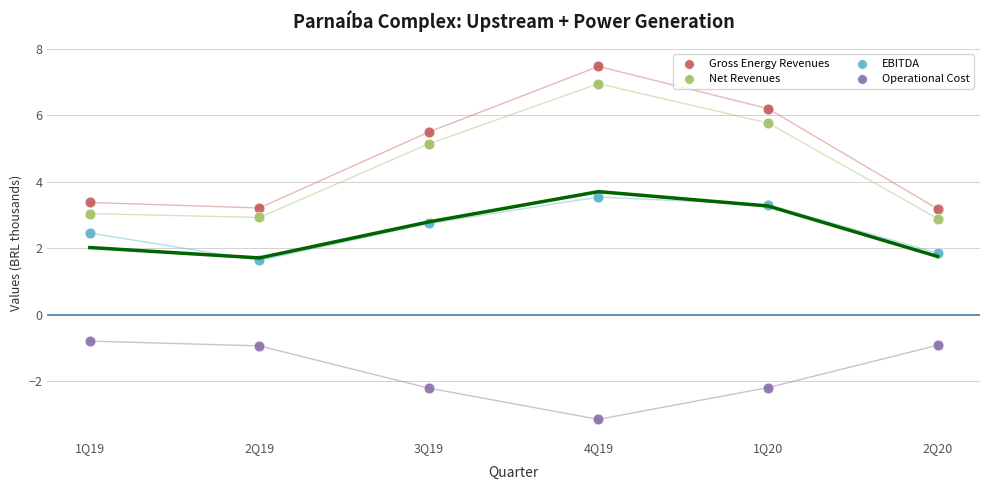

Which series reaches the minimum Y coordinate?

Operational Cost